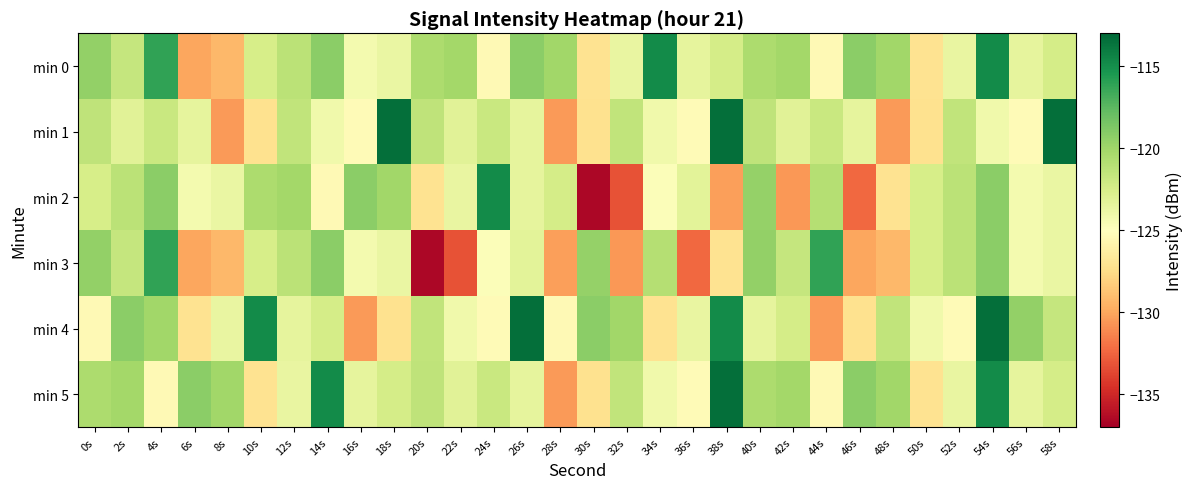

Reading left to right, list all the values displayed in this chart.

min 0: 0s=-119.5	2s=-121.6	4s=-116.2	6s=-130.0	8s=-129.3	10s=-122.5	12s=-121.2	14s=-119.2	16s=-124.3	18s=-123.8	20s=-120.5	22s=-120.2	24s=-125.4	26s=-119.3	28s=-120.1	30s=-127.1	32s=-123.6	34s=-114.8	36s=-123.5	38s=-122.4	40s=-120.5	42s=-120.2	44s=-125.4	46s=-119.3	48s=-120.1	50s=-127.1	52s=-123.6	54s=-114.8	56s=-123.5	58s=-122.4
min 1: 0s=-121.4	2s=-123.2	4s=-121.9	6s=-123.5	8s=-130.5	10s=-127.2	12s=-121.5	14s=-124.1	16s=-125.3	18s=-113.4	20s=-121.4	22s=-123.2	24s=-121.9	26s=-123.5	28s=-130.5	30s=-127.2	32s=-121.5	34s=-124.1	36s=-125.3	38s=-113.4	40s=-121.4	42s=-123.2	44s=-121.9	46s=-123.5	48s=-130.5	50s=-127.2	52s=-121.5	54s=-124.1	56s=-125.3	58s=-113.4
min 2: 0s=-122.5	2s=-121.2	4s=-119.2	6s=-124.3	8s=-123.8	10s=-120.5	12s=-120.2	14s=-125.4	16s=-119.3	18s=-120.1	20s=-127.1	22s=-123.6	24s=-114.8	26s=-123.5	28s=-122.4	30s=-136.6	32s=-133.2	34s=-124.8	36s=-123.3	38s=-130.3	40s=-119.6	42s=-130.6	44s=-120.9	46s=-132.4	48s=-127.1	50s=-122.5	52s=-121.2	54s=-119.2	56s=-124.3	58s=-123.8
min 3: 0s=-119.5	2s=-121.6	4s=-116.2	6s=-130.0	8s=-129.3	10s=-122.5	12s=-121.2	14s=-119.2	16s=-124.3	18s=-123.8	20s=-136.6	22s=-133.2	24s=-124.8	26s=-123.3	28s=-130.3	30s=-119.6	32s=-130.6	34s=-120.9	36s=-132.4	38s=-127.1	40s=-119.5	42s=-121.6	44s=-116.2	46s=-130.0	48s=-129.3	50s=-122.5	52s=-121.2	54s=-119.2	56s=-124.3	58s=-123.8
min 4: 0s=-125.4	2s=-119.3	4s=-120.1	6s=-127.1	8s=-123.6	10s=-114.8	12s=-123.5	14s=-122.4	16s=-130.5	18s=-127.2	20s=-121.5	22s=-124.1	24s=-125.3	26s=-113.4	28s=-125.4	30s=-119.3	32s=-120.1	34s=-127.1	36s=-123.6	38s=-114.8	40s=-123.5	42s=-122.4	44s=-130.5	46s=-127.2	48s=-121.5	50s=-124.1	52s=-125.3	54s=-113.4	56s=-119.5	58s=-121.6
min 5: 0s=-120.5	2s=-120.2	4s=-125.4	6s=-119.3	8s=-120.1	10s=-127.1	12s=-123.6	14s=-114.8	16s=-123.5	18s=-122.4	20s=-121.4	22s=-123.2	24s=-121.9	26s=-123.5	28s=-130.5	30s=-127.2	32s=-121.5	34s=-124.1	36s=-125.3	38s=-113.4	40s=-120.5	42s=-120.2	44s=-125.4	46s=-119.3	48s=-120.1	50s=-127.1	52s=-123.6	54s=-114.8	56s=-123.5	58s=-122.4